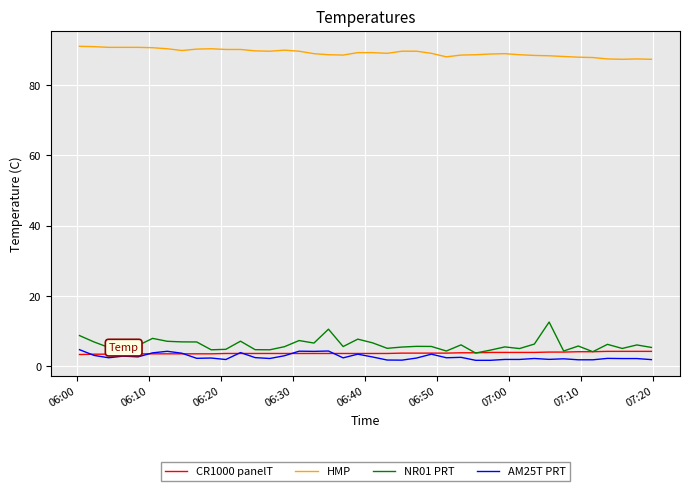

What is the minimum value for HMP?

87.4